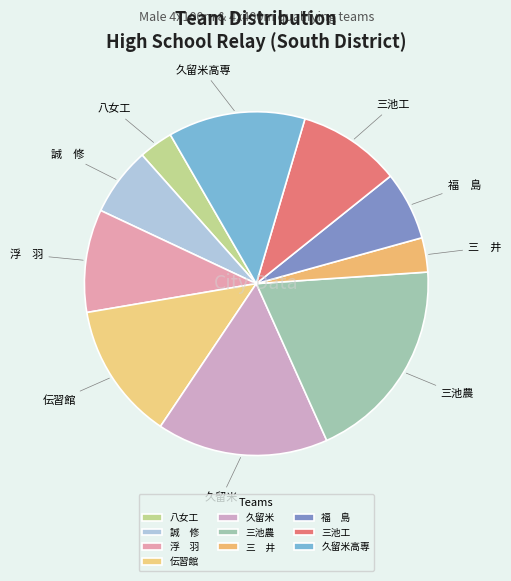

Does 久留米高専 represent more than half of the total?

No